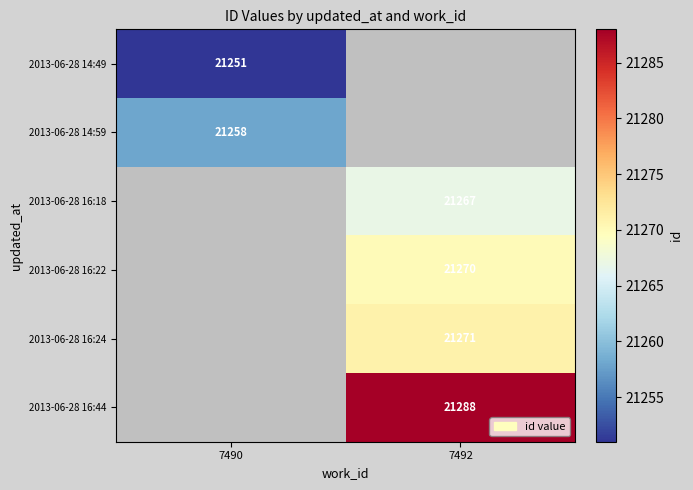

The 2013-06-28 14:49 series shows 21251 at 7490. True or false?

True